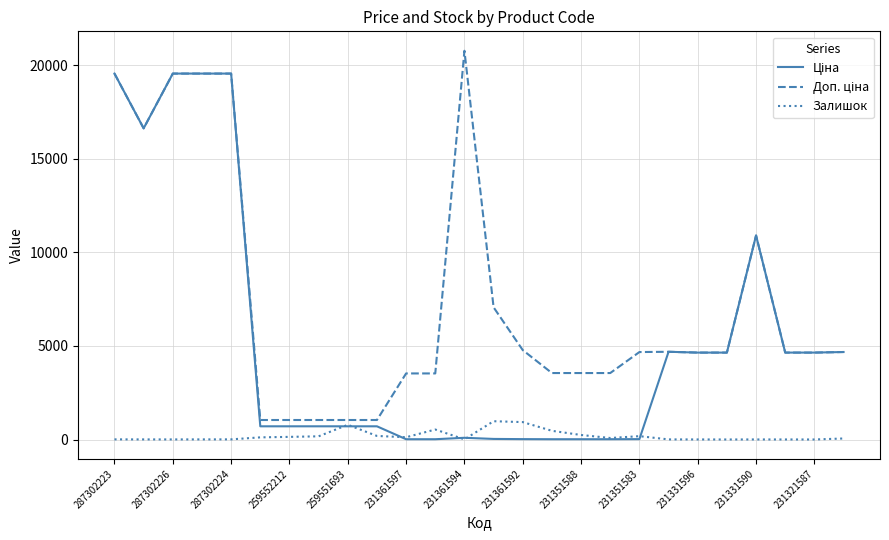

Does the chart display data point markers on the line(s)?

No